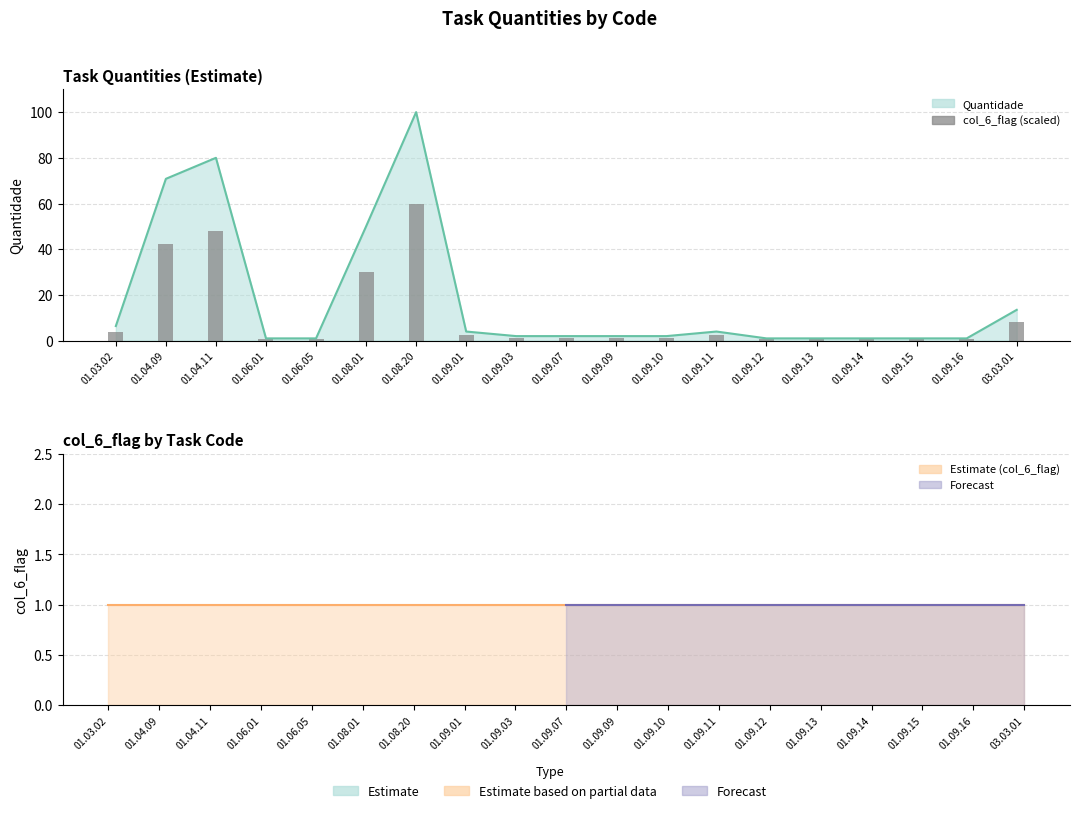

List the labels in order of value, largest first.

01.08.20, 01.04.11, 01.04.09, 01.08.01, 03.03.01, 01.03.02, 01.09.01, 01.09.11, 01.09.03, 01.09.07, 01.09.09, 01.09.10, 01.06.01, 01.06.05, 01.09.12, 01.09.13, 01.09.14, 01.09.15, 01.09.16